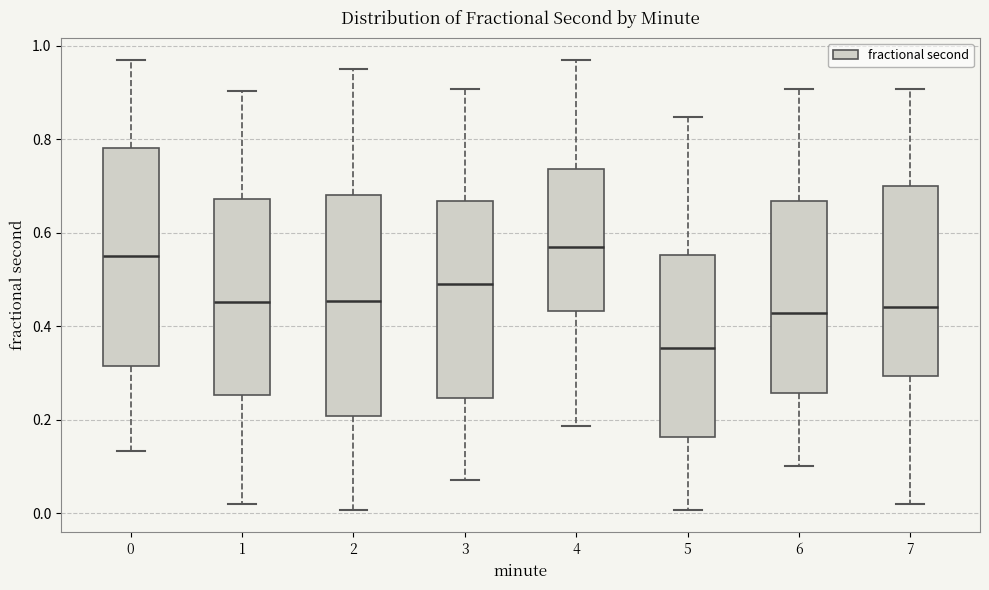

Reading left to right, transcribe this box plot: for each box, give where its median line is, the range the box spans, and where its two whiskers end, as read against the y-axis. The values are not printed on the chart, so give them approximately, as read against the axis.

0: median 0.54, box 0.32 to 0.78, whiskers 0.14 to 0.96
1: median 0.46, box 0.26 to 0.68, whiskers 0.02 to 0.90
2: median 0.46, box 0.20 to 0.68, whiskers 0.00 to 0.96
3: median 0.48, box 0.24 to 0.66, whiskers 0.08 to 0.90
4: median 0.56, box 0.44 to 0.74, whiskers 0.18 to 0.96
5: median 0.36, box 0.16 to 0.56, whiskers 0.00 to 0.84
6: median 0.42, box 0.26 to 0.66, whiskers 0.10 to 0.90
7: median 0.44, box 0.30 to 0.70, whiskers 0.02 to 0.90